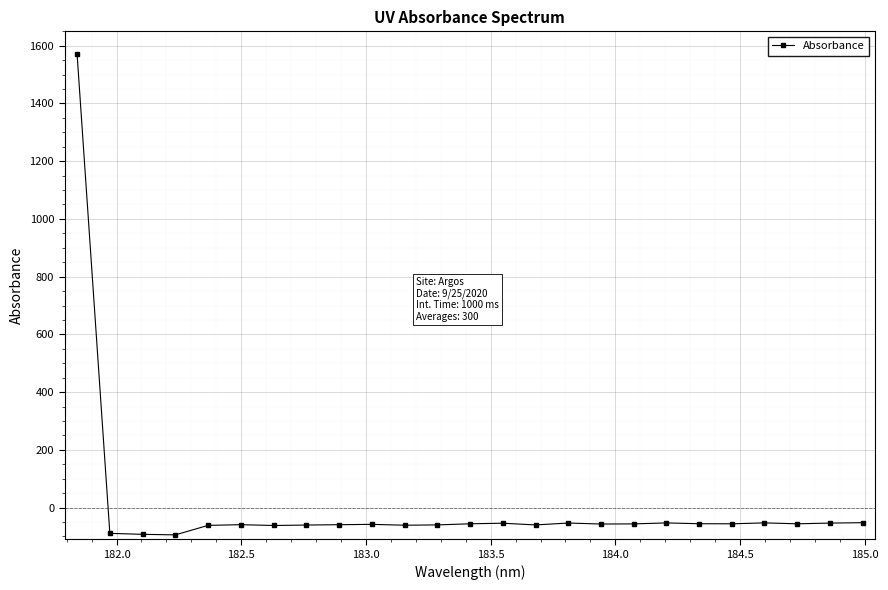

How many values are above zero?

1